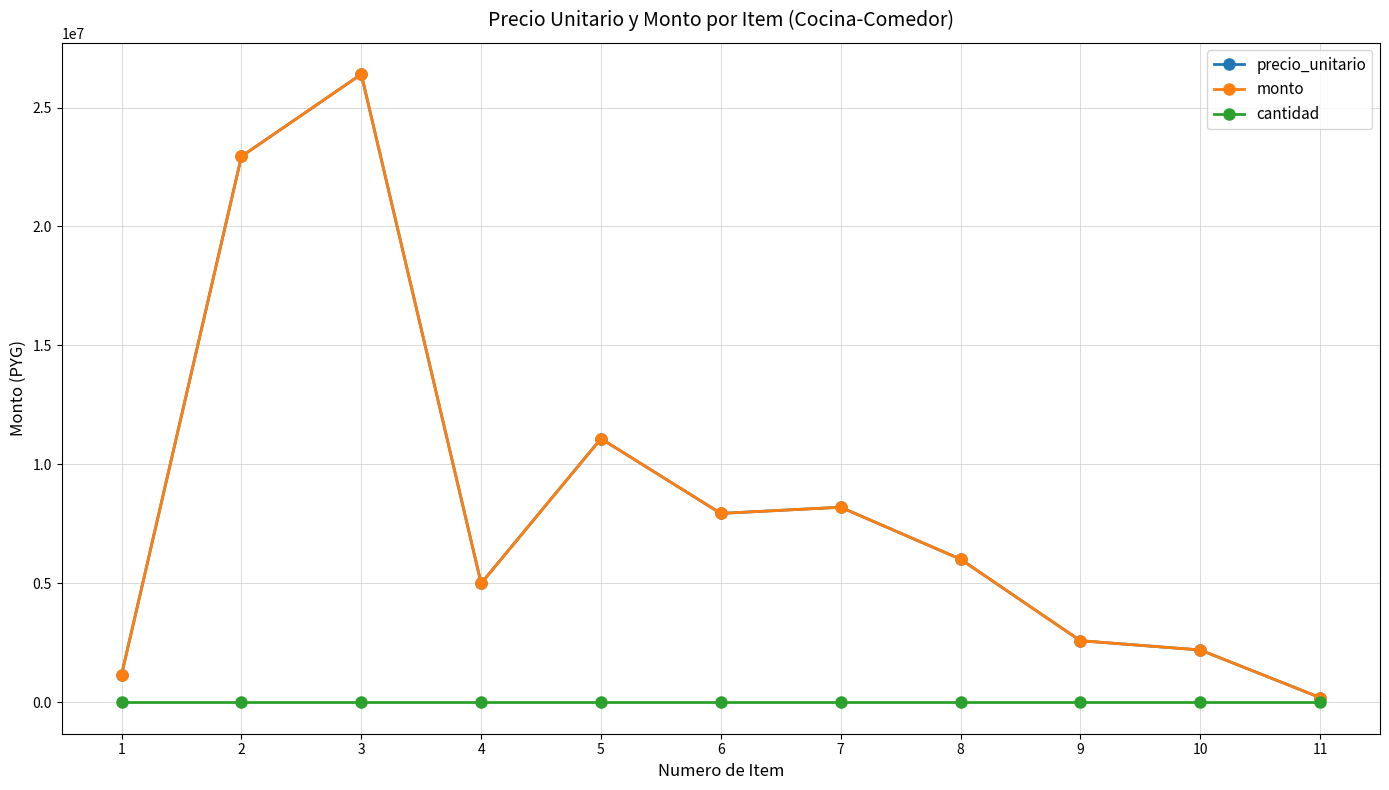

Reading left to right, what are all the values shown in this chart?

precio_unitario: 1=1160000	2=22945000	3=26400000	4=5000000	5=11082000	6=7940000	7=8200000	8=6016000	9=2590000	10=2200000	11=200000
monto: 1=1160000	2=22945000	3=26400000	4=5000000	5=11082000	6=7940000	7=8200000	8=6016000	9=2590000	10=2200000	11=200000
cantidad: 1=1	2=1	3=1	4=1	5=1	6=1	7=1	8=1	9=1	10=1	11=1